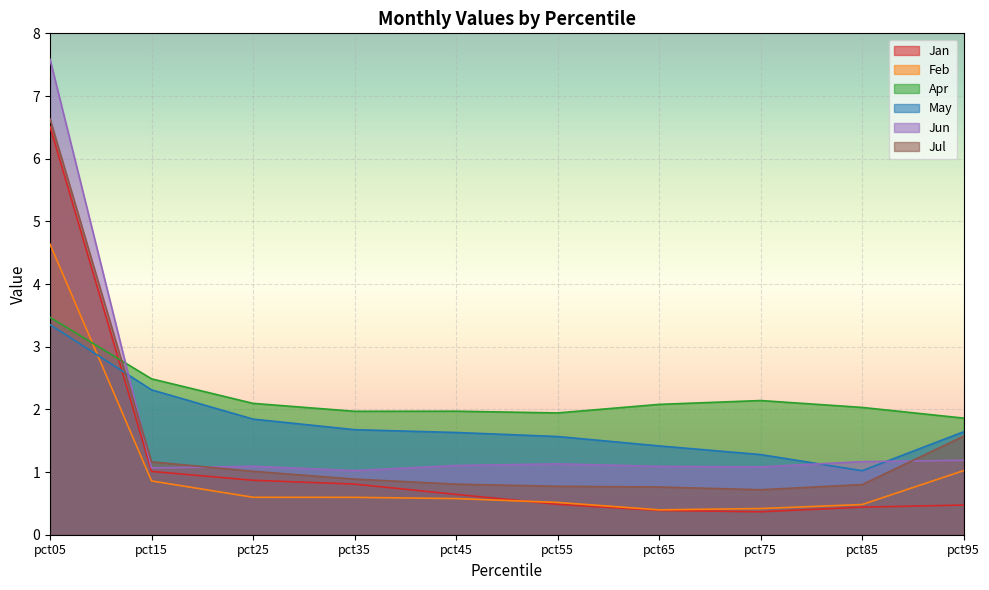

How many categories are shown in the chart?

10